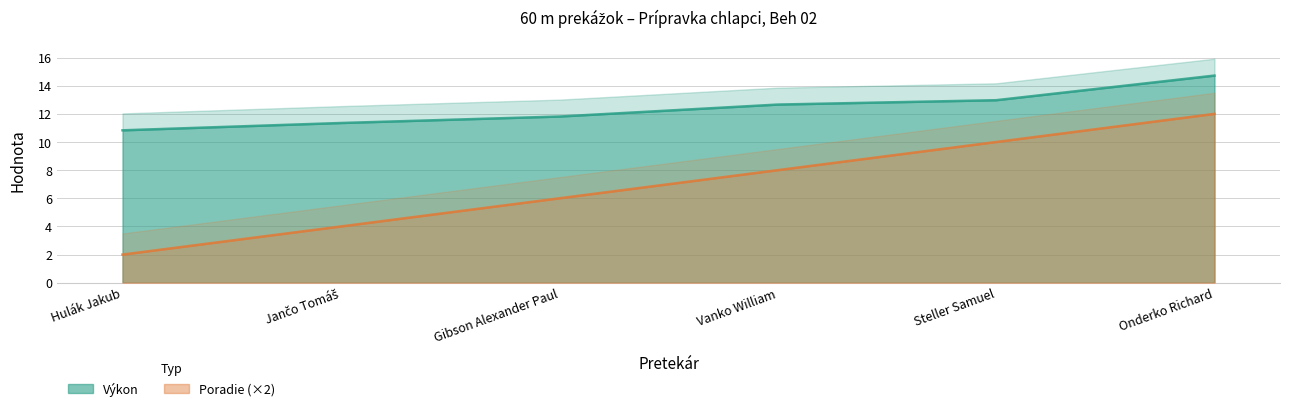

What is the spread (max minus min) of values at Onderko Richard?

2.7